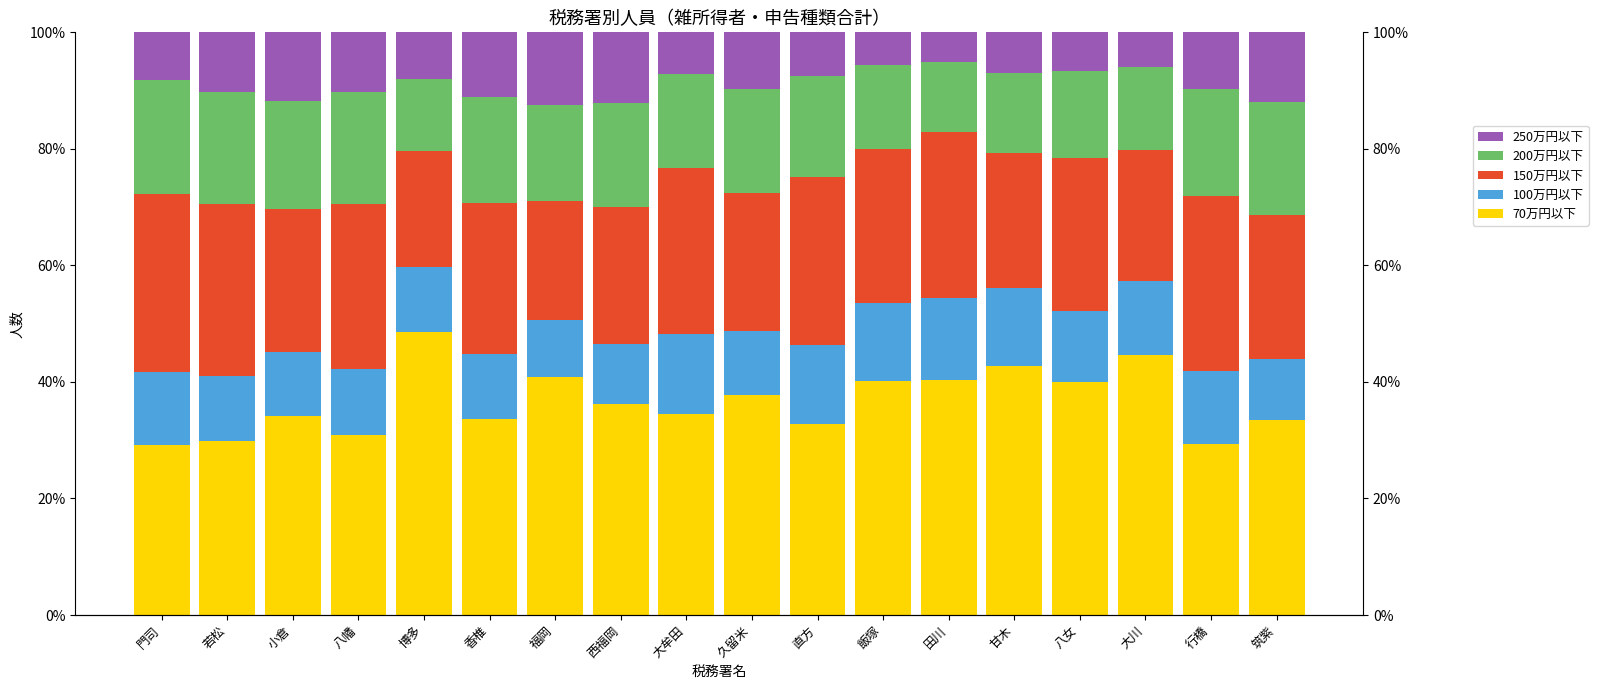

What is the label of the 13th bar from the left?

田川